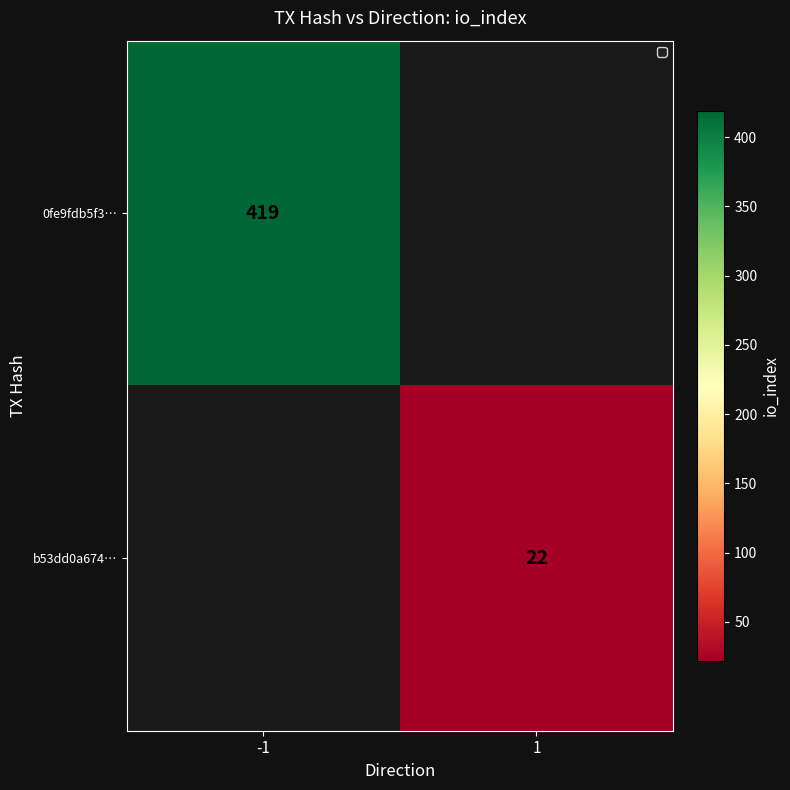

The value of 0fe9fdb5f3… at -1 is 419. True or false?

True